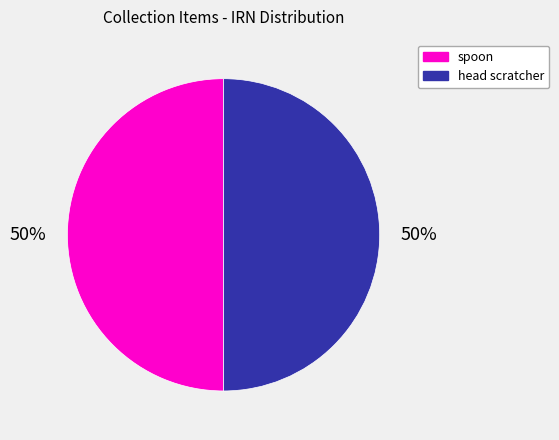

To the nearest percent, what is the average slice percentage?

50%